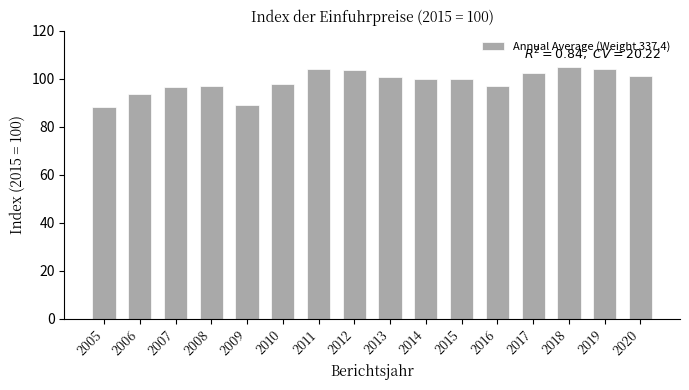

Are the bars horizontal?

No